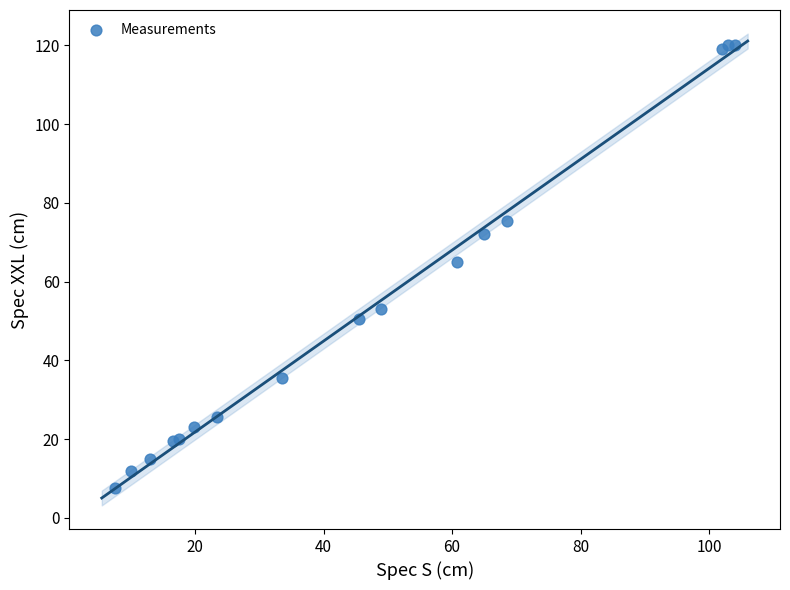

What Y value in the scatter plot is closest to 63?

64.9